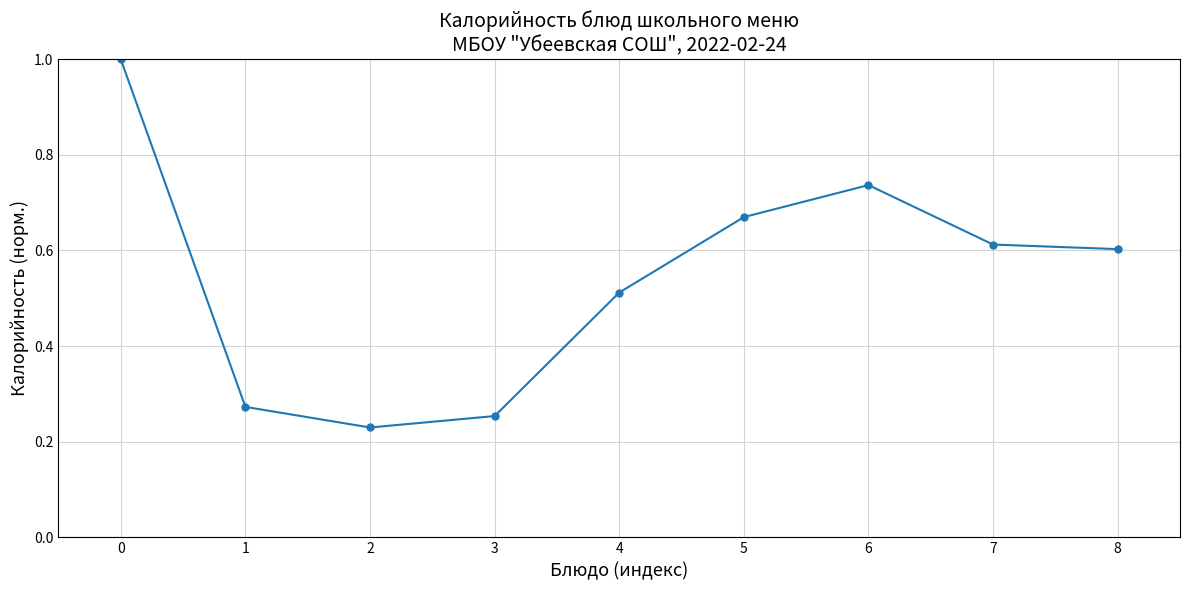

What is the maximum value shown in the chart?

1.0